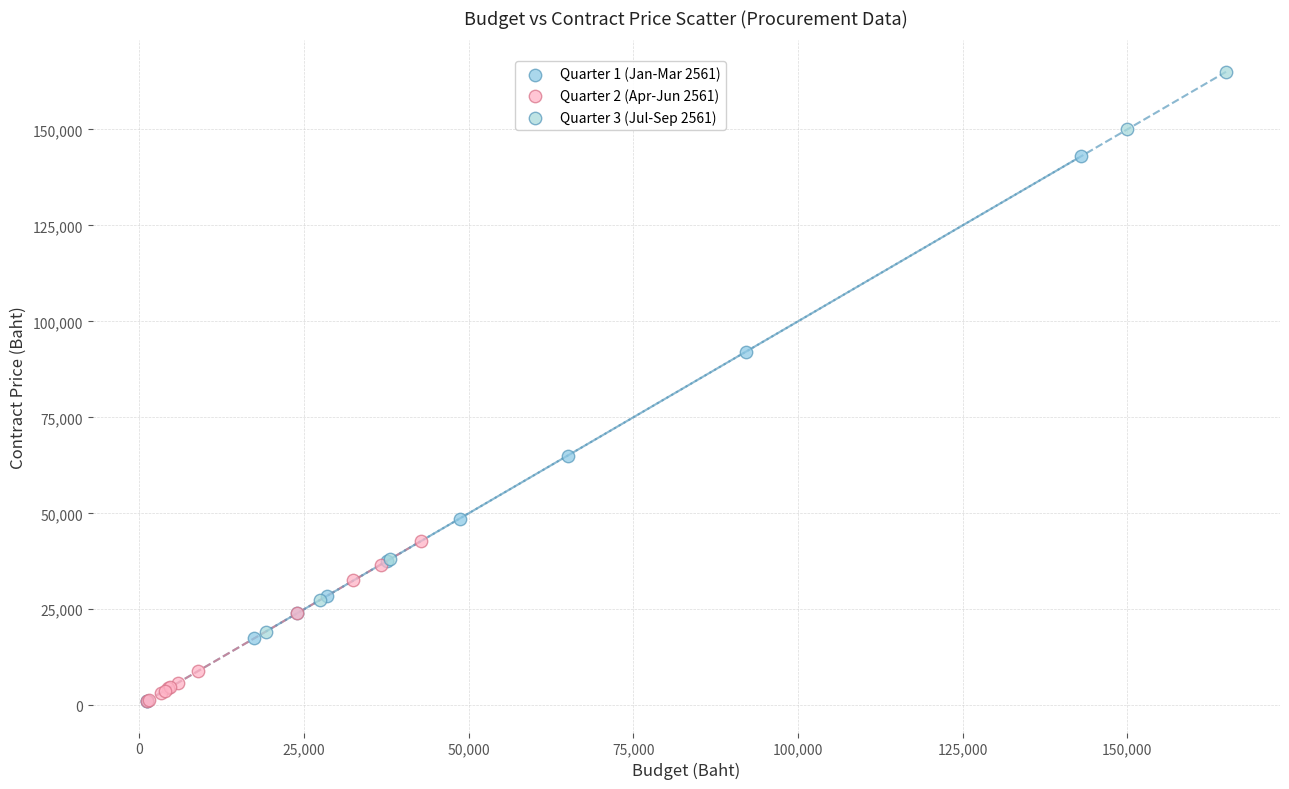

Which series contains the highest Y value?

Quarter 3 (Jul-Sep 2561)